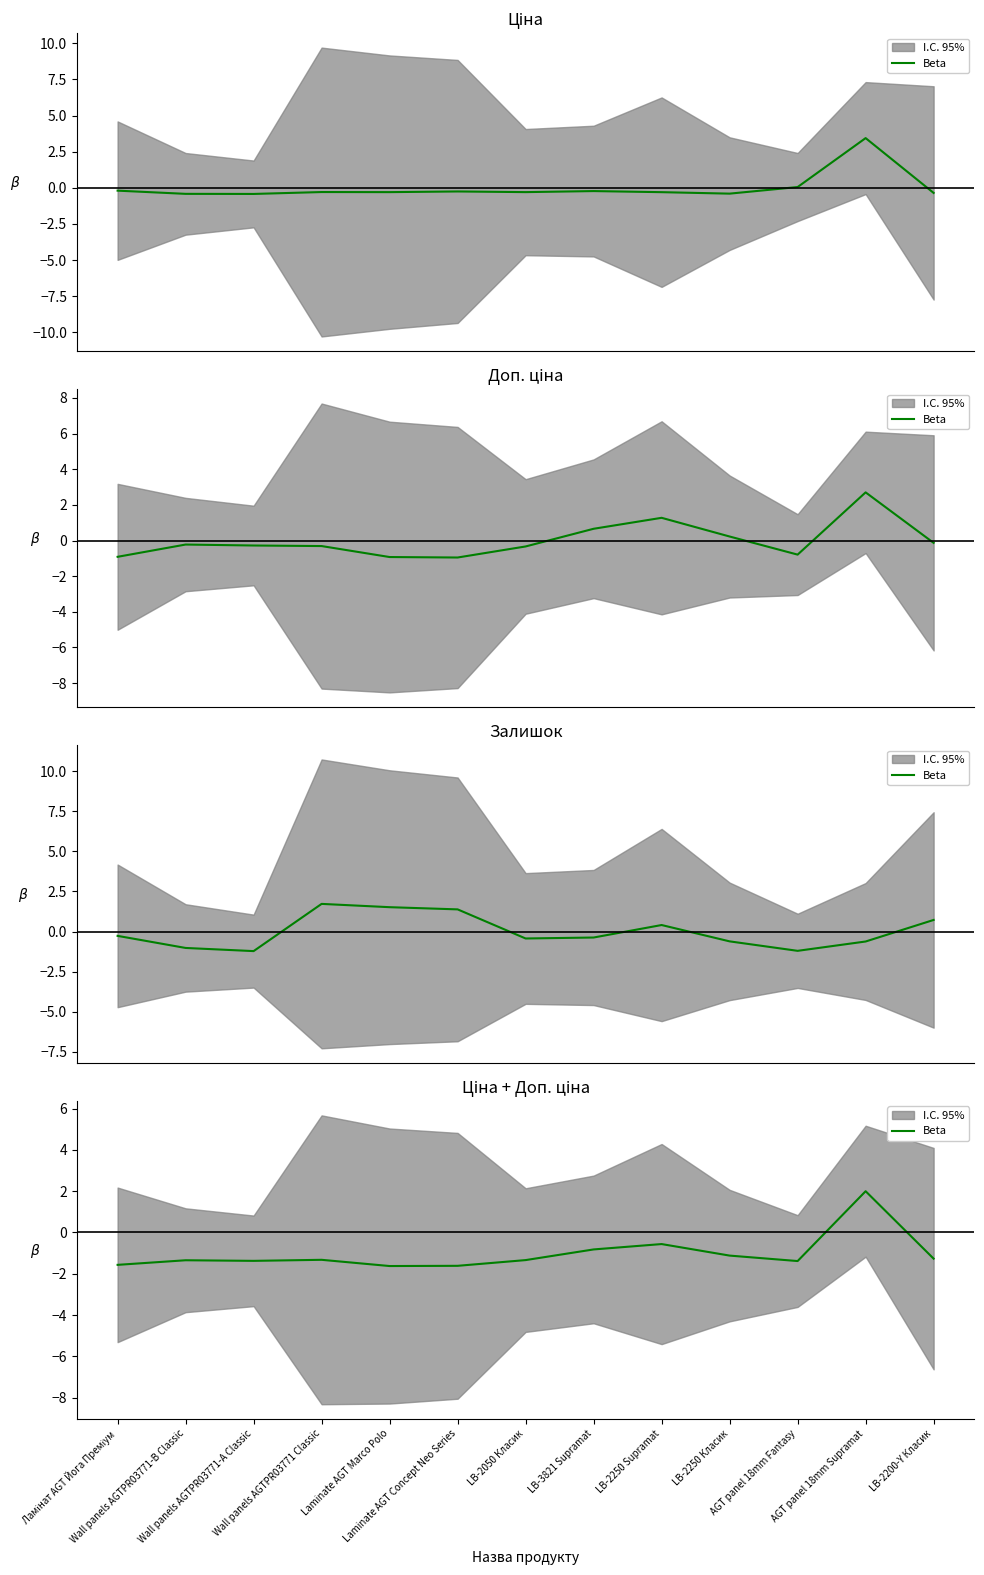

Does the chart display data point markers on the line(s)?

No